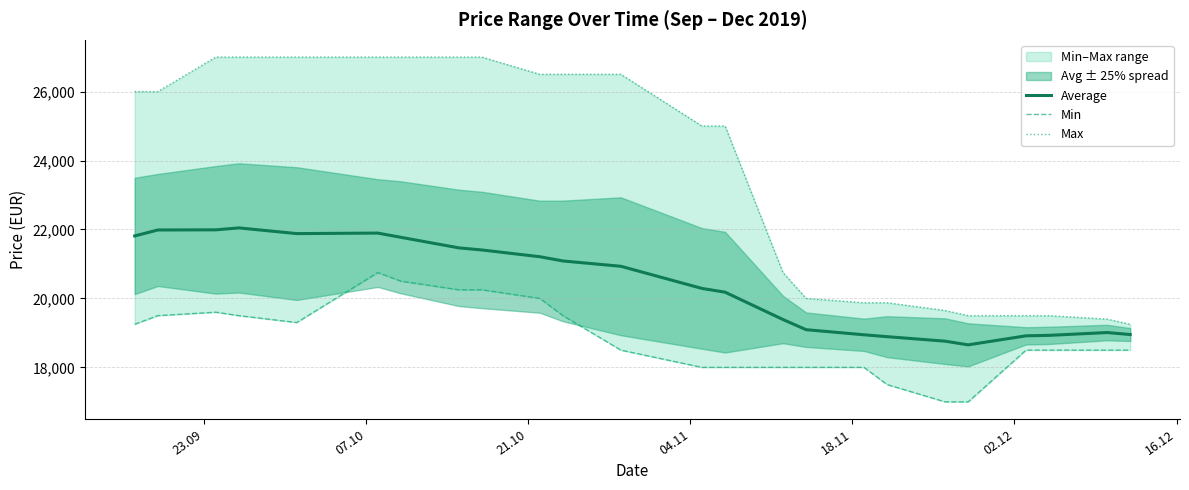

What is the difference between the second highest and minimum values in the Average series?

3336